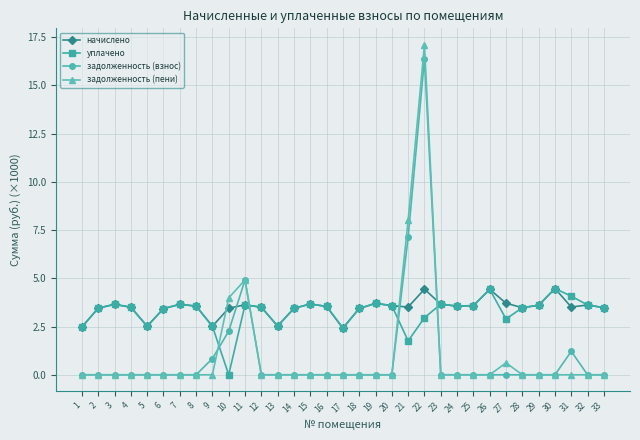

What is the value of the уплачено point at the 15th from the left?

3.7